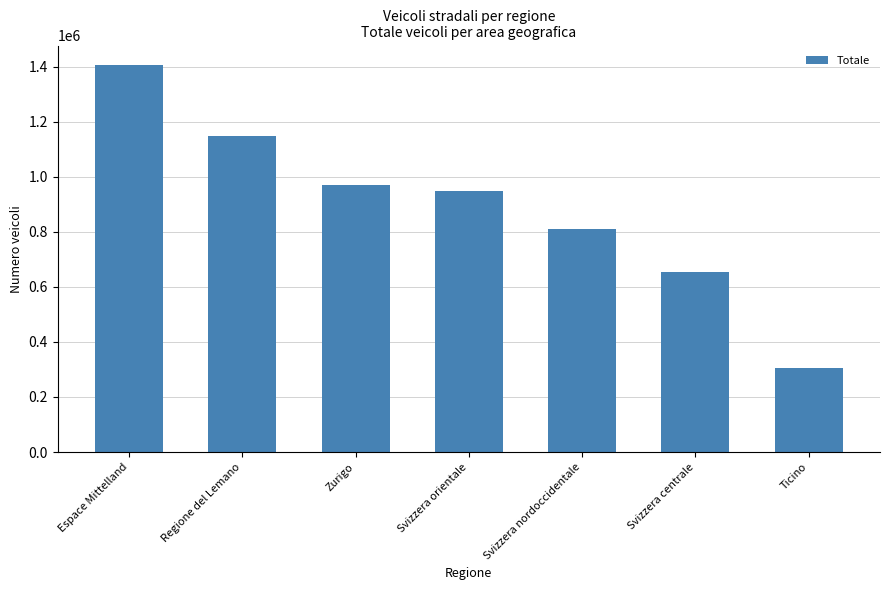

What is the label of the 7th bar from the left?

Ticino